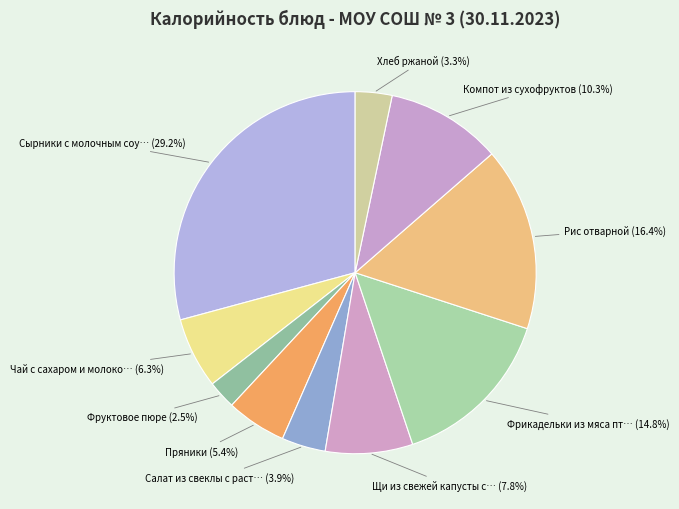

How many segments does this pie chart have?

10